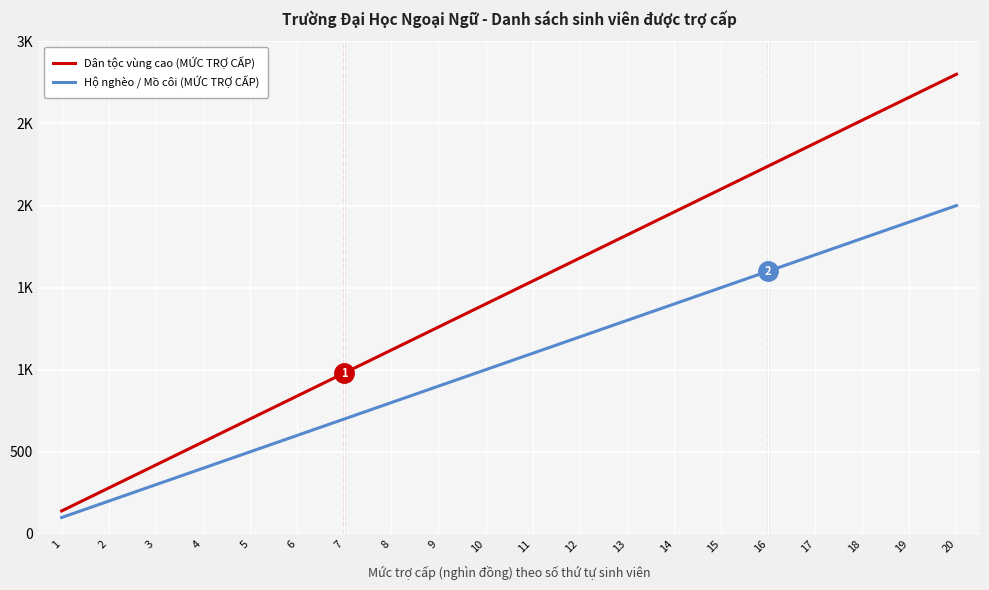

Does the chart have visible grid lines?

Yes